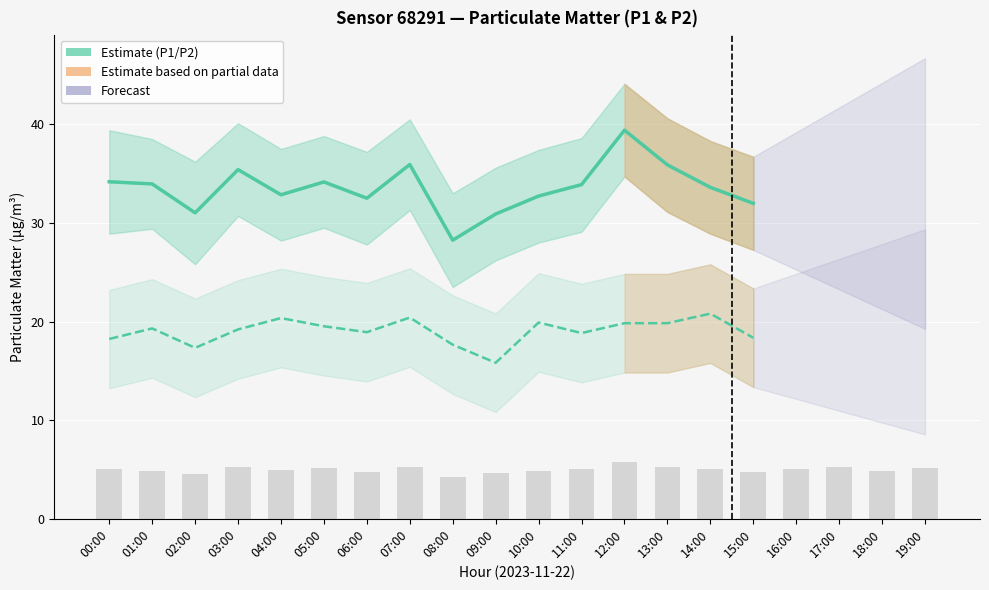

What is the value of the P1 Estimate bar at the 14th from the left?

35.9